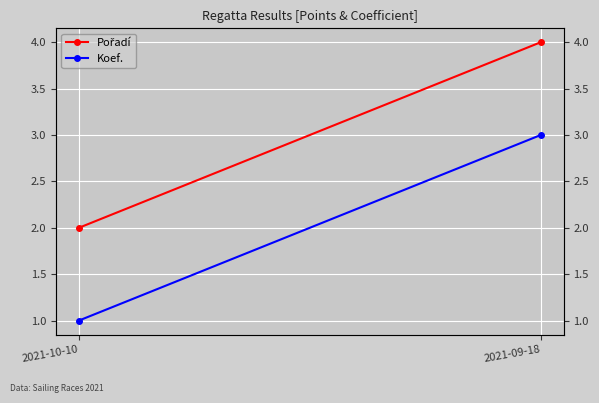

What position from the right is 2021-10-10?

2